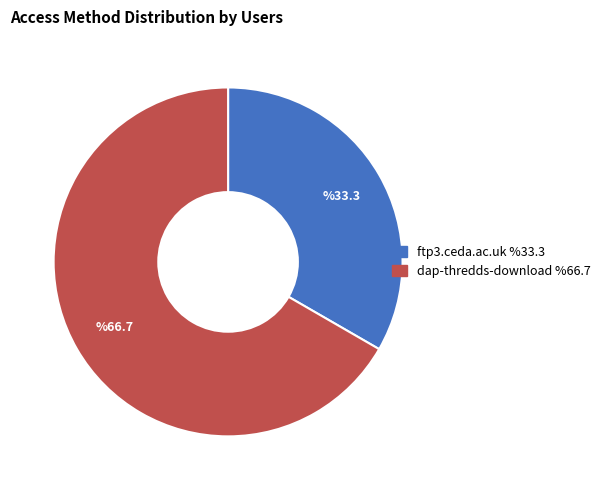

How many segments does this pie chart have?

2